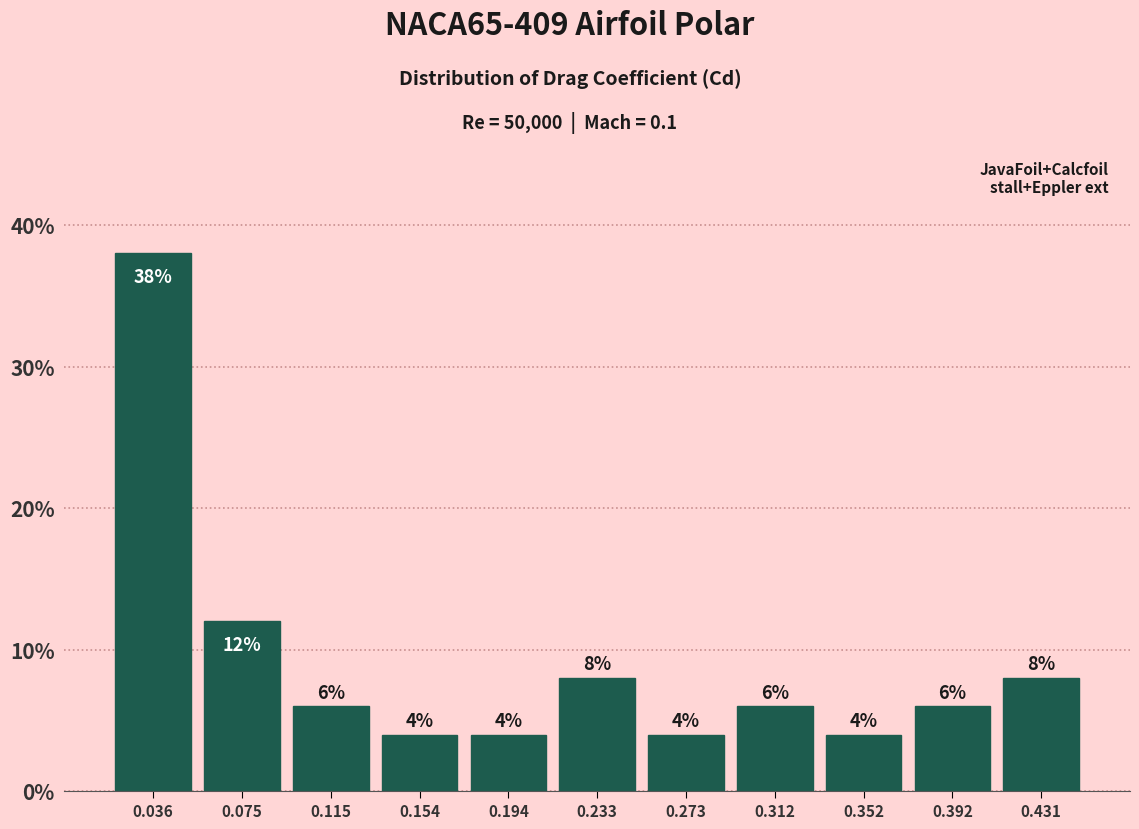

Over which range of the x-axis is the bar tallest?

0.015 to 0.055